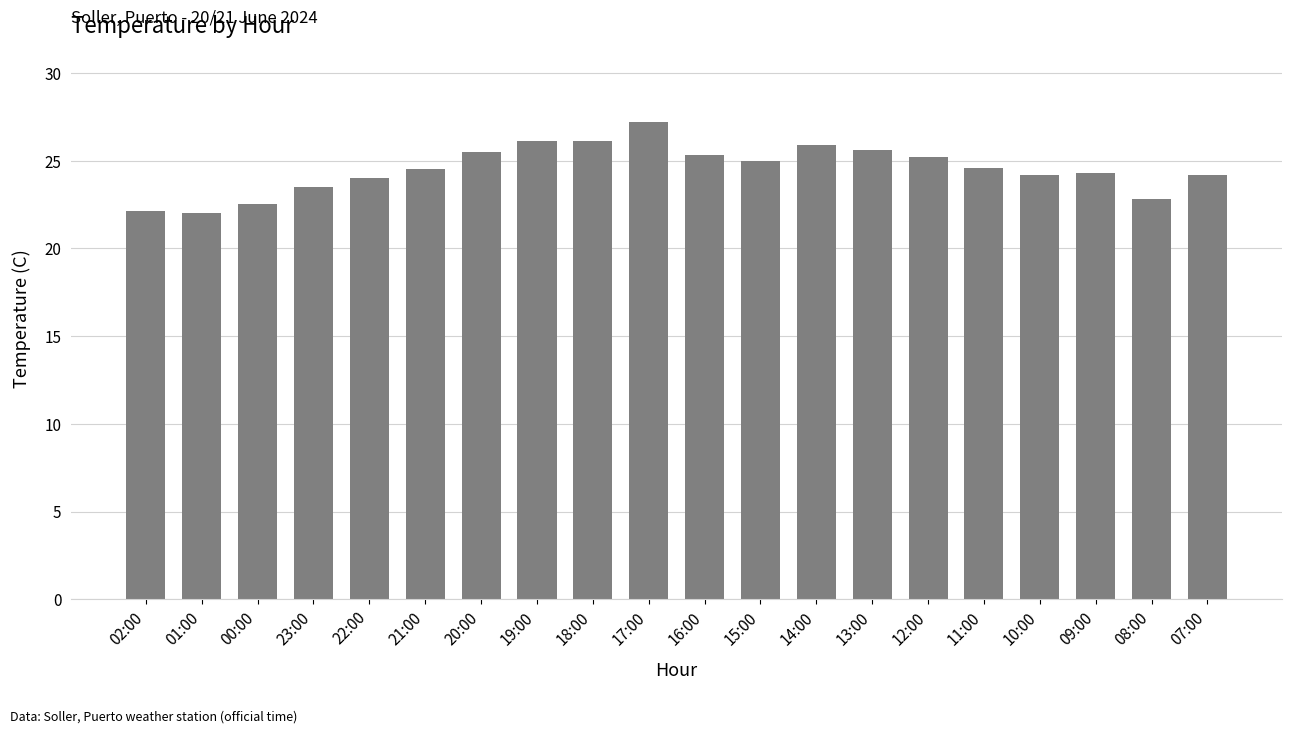

Is it true that the value at 20:00 is 25.5?

True